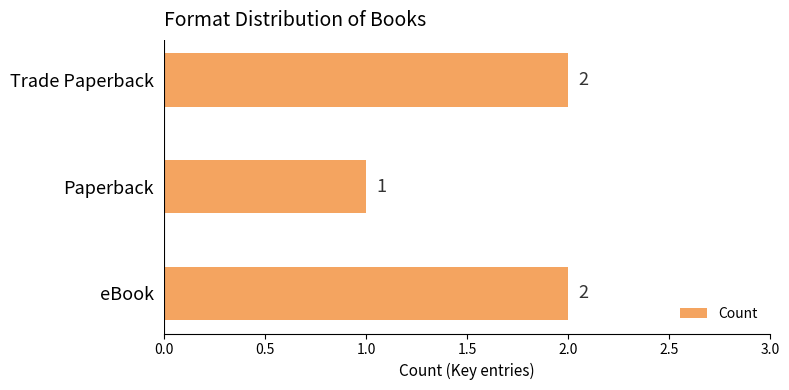

What is the sum of the values at eBook and Trade Paperback?

4